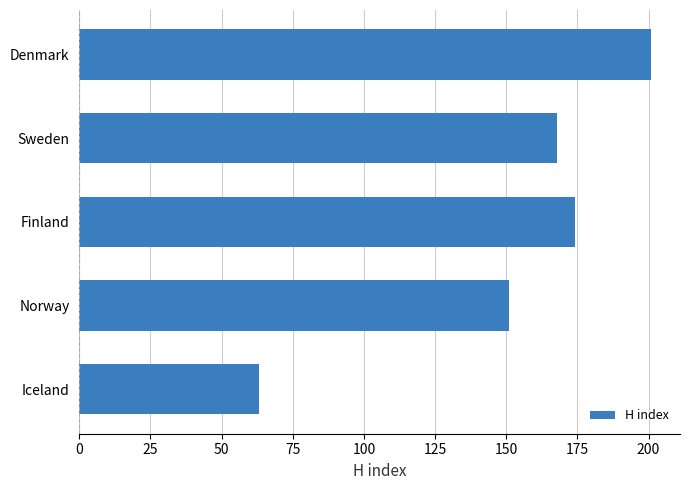

True or false: the data shows 107 at Denmark.

False